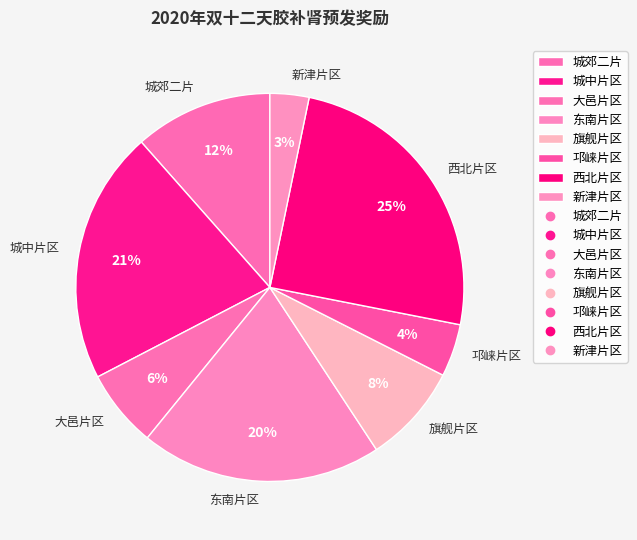

To the nearest percent, what is the difference between the 新津片区 and 旗舰片区 slice percentages?

5%